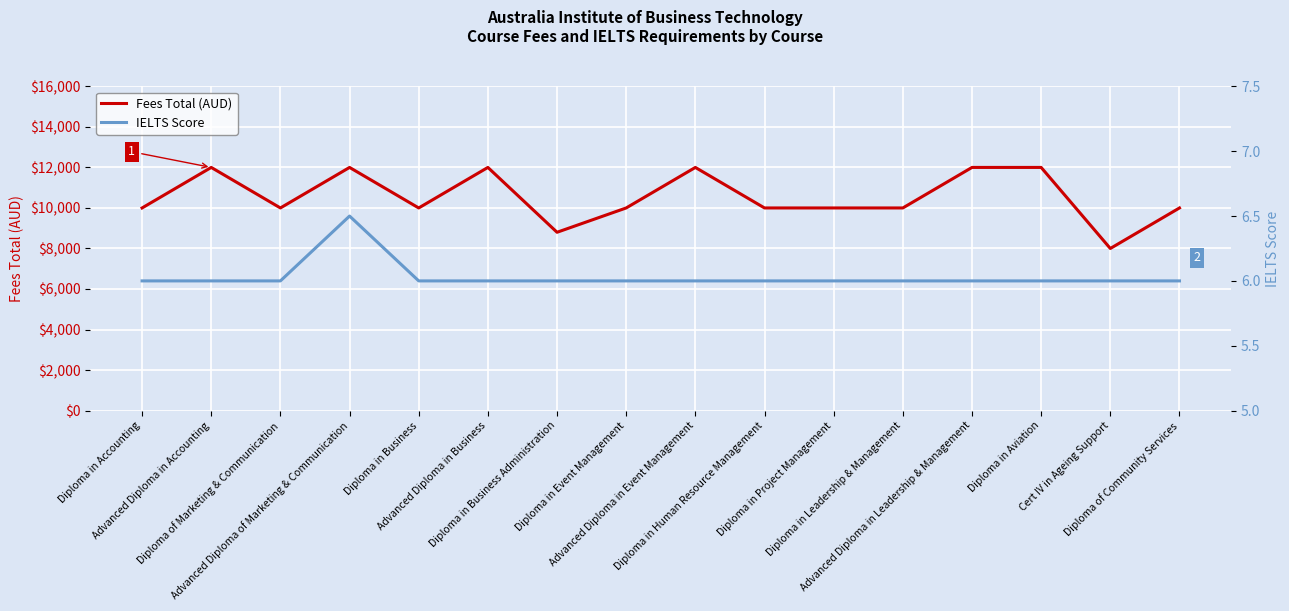

What is the approximate value of IELTS Score at Diploma in Event Management?

6.0